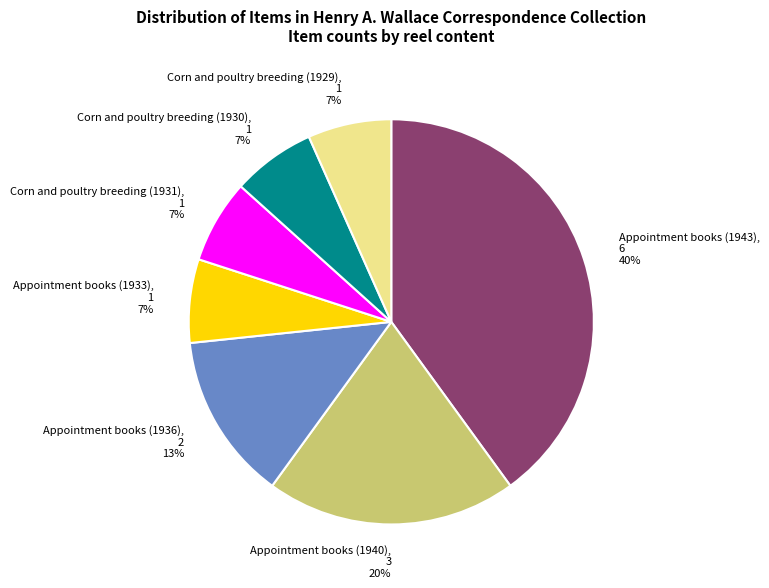

To the nearest percent, what percentage of the pie is Appointment books (1943)?

40%